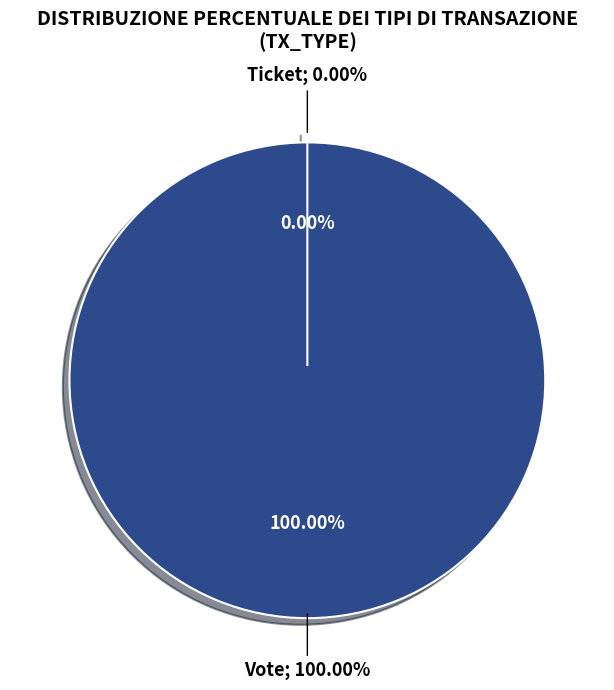

To the nearest percent, what is the difference between the largest and smallest slice percentages?

100%